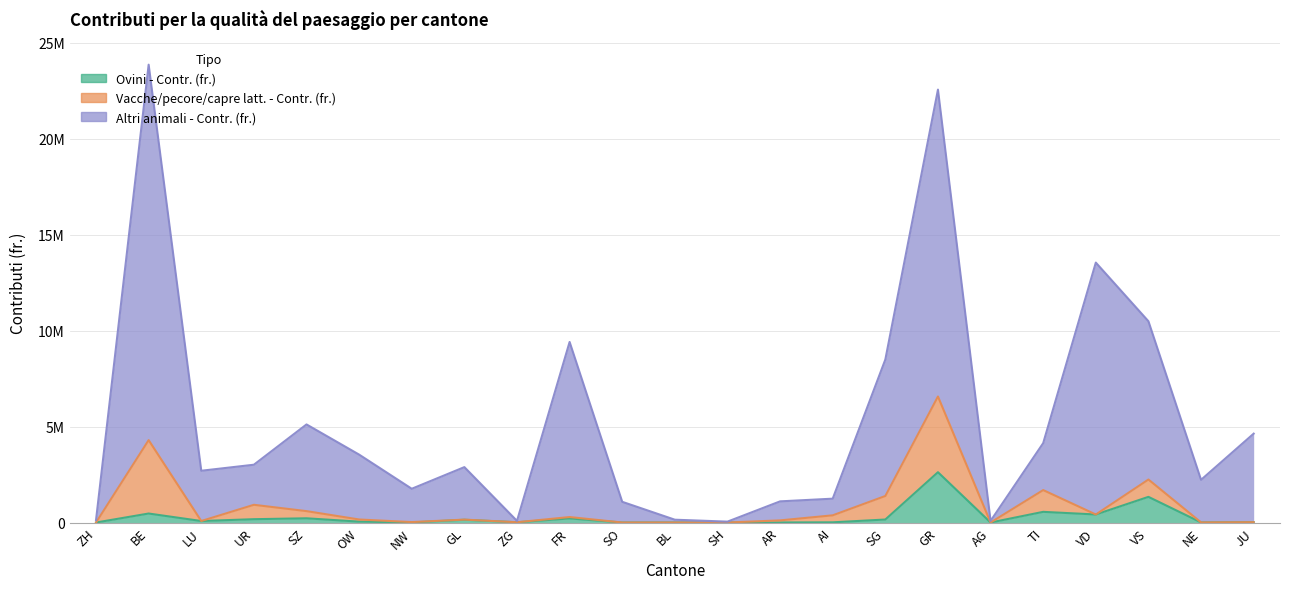

What is the highest value of the Altri animali - Contr. (fr.) series?

23867687